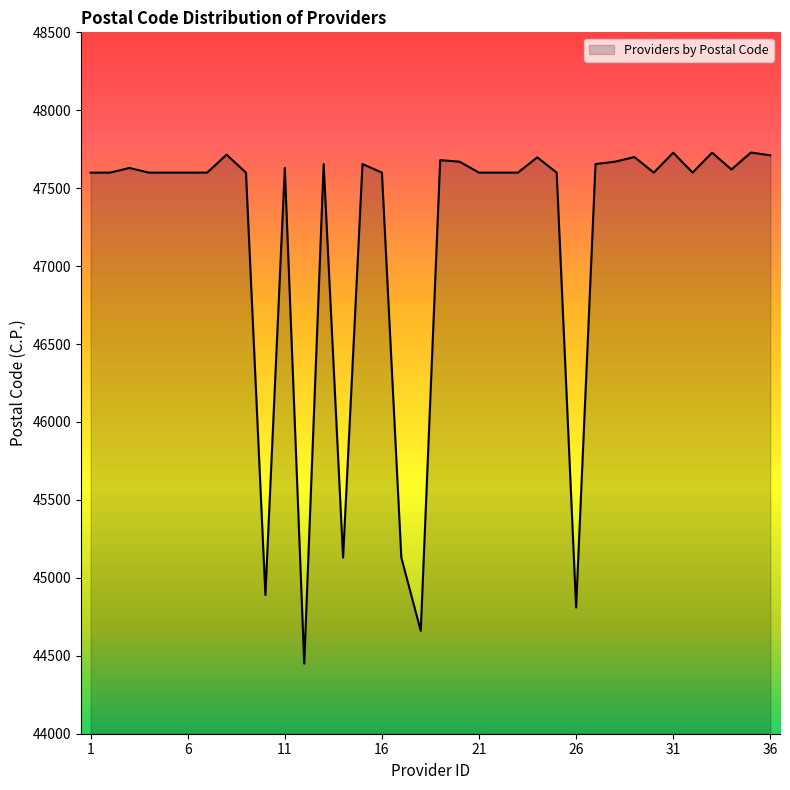

What is the difference between the maximum and minimum values?

3279